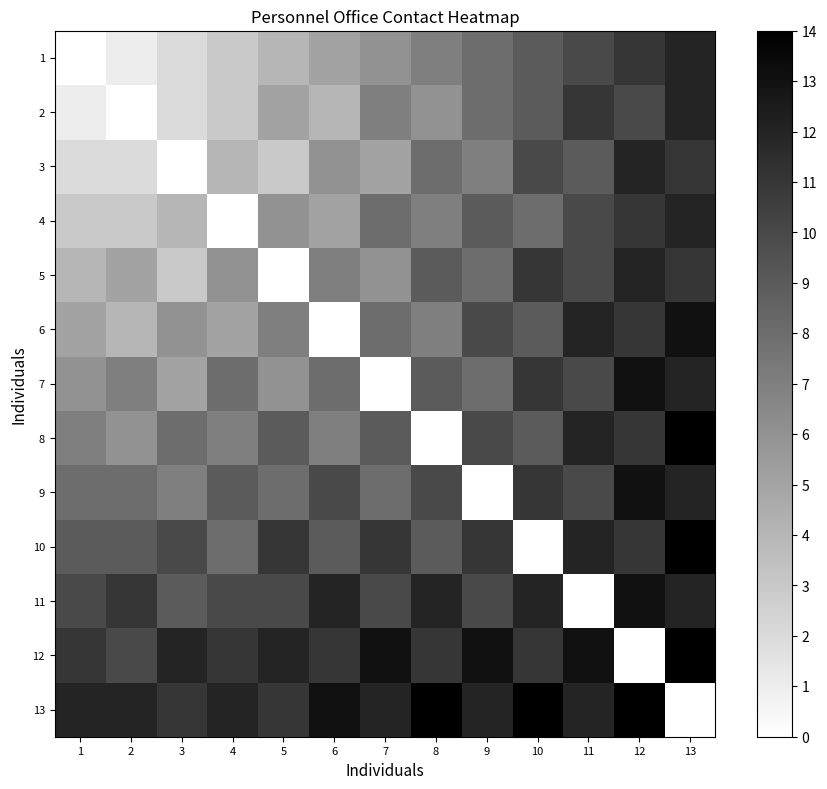

Which has a higher value, 4 or 2?

4